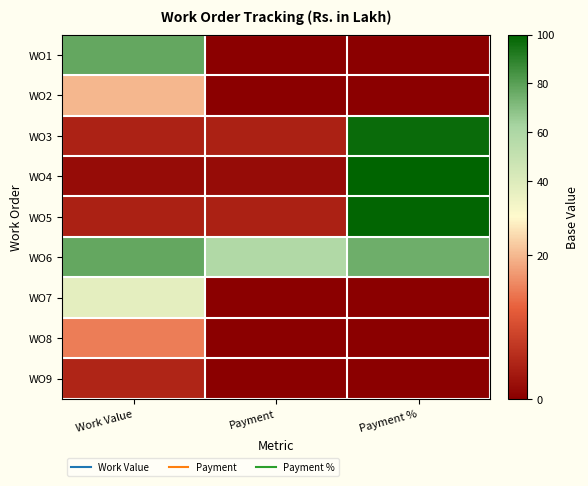

At how many categories does at least one series exceed 26?

3